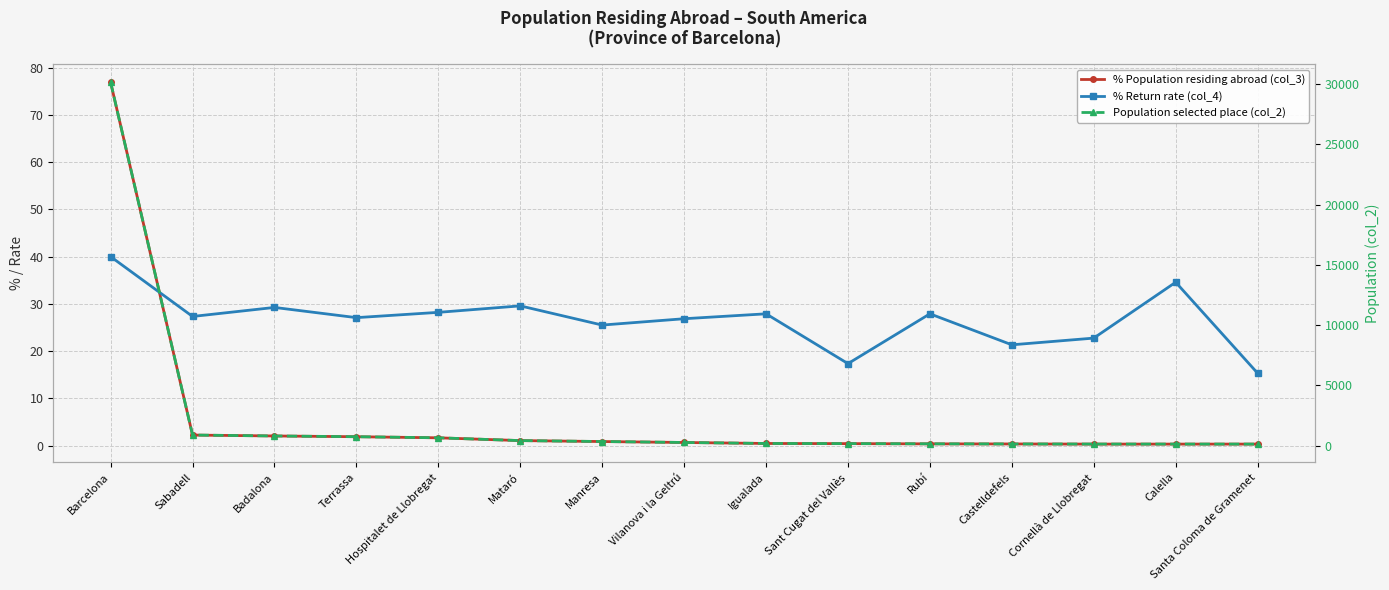

Reading left to right, what are all the values shown in this chart?

% Population residing abroad (col_3): 76.9	2.2	2.0	1.9	1.6	1.1	0.8	0.7	0.4	0.4	0.4	0.3	0.3	0.3	0.3
% Return rate (col_4): 40.0	27.3	29.2	27.1	28.2	29.6	25.5	26.8	27.9	17.3	27.9	21.3	22.7	34.6	15.3
Population selected place (col_2): 30153.0	872.0	795.0	733.0	643.0	410.0	333.0	255.0	172.0	162.0	143.0	132.0	123.0	122.0	120.0